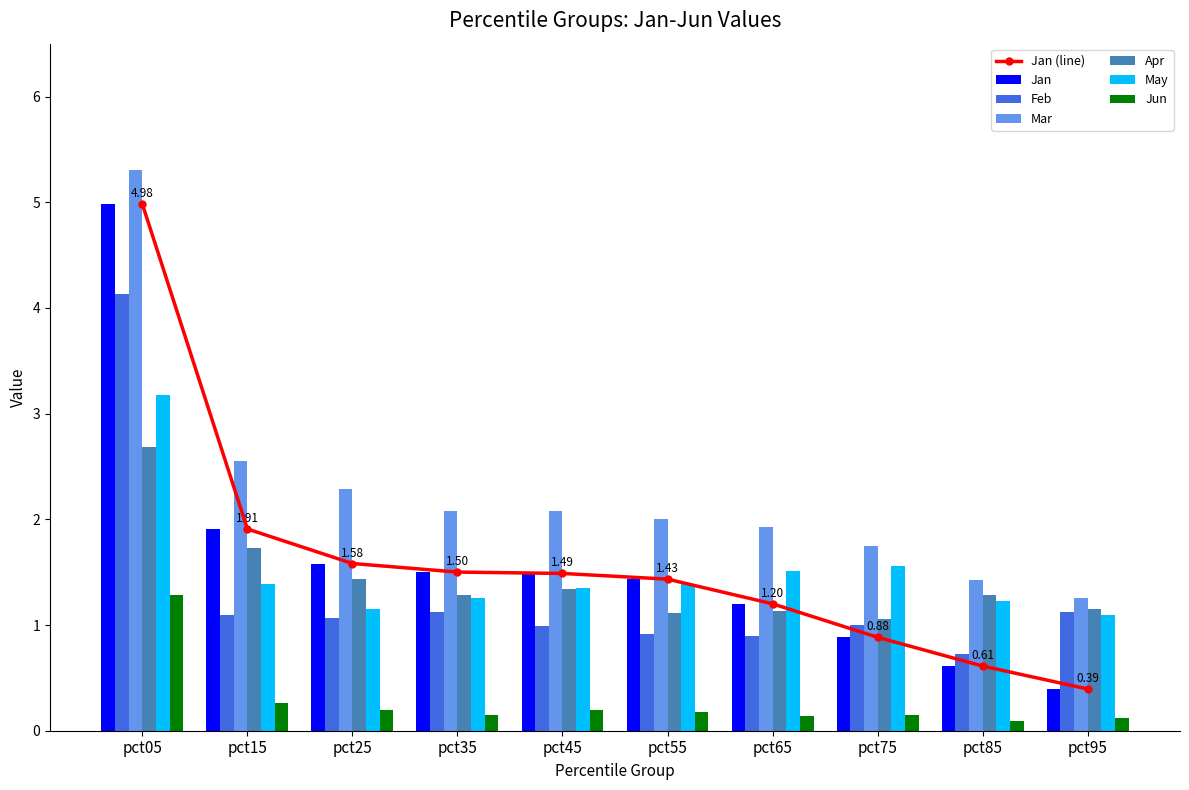

Reading left to right, transcribe all the data shown in this chart.

Jan: pct05=5.0	pct15=1.9	pct25=1.6	pct35=1.5	pct45=1.5	pct55=1.4	pct65=1.2	pct75=0.9	pct85=0.6	pct95=0.4
Feb: pct05=4.1	pct15=1.1	pct25=1.1	pct35=1.1	pct45=1.0	pct55=0.9	pct65=0.9	pct75=1.0	pct85=0.7	pct95=1.1
Mar: pct05=5.3	pct15=2.6	pct25=2.3	pct35=2.1	pct45=2.1	pct55=2.0	pct65=1.9	pct75=1.7	pct85=1.4	pct95=1.3
Apr: pct05=2.7	pct15=1.7	pct25=1.4	pct35=1.3	pct45=1.3	pct55=1.1	pct65=1.1	pct75=1.1	pct85=1.3	pct95=1.2
May: pct05=3.2	pct15=1.4	pct25=1.2	pct35=1.3	pct45=1.4	pct55=1.4	pct65=1.5	pct75=1.6	pct85=1.2	pct95=1.1
Jun: pct05=1.3	pct15=0.3	pct25=0.2	pct35=0.1	pct45=0.2	pct55=0.2	pct65=0.1	pct75=0.2	pct85=0.1	pct95=0.1